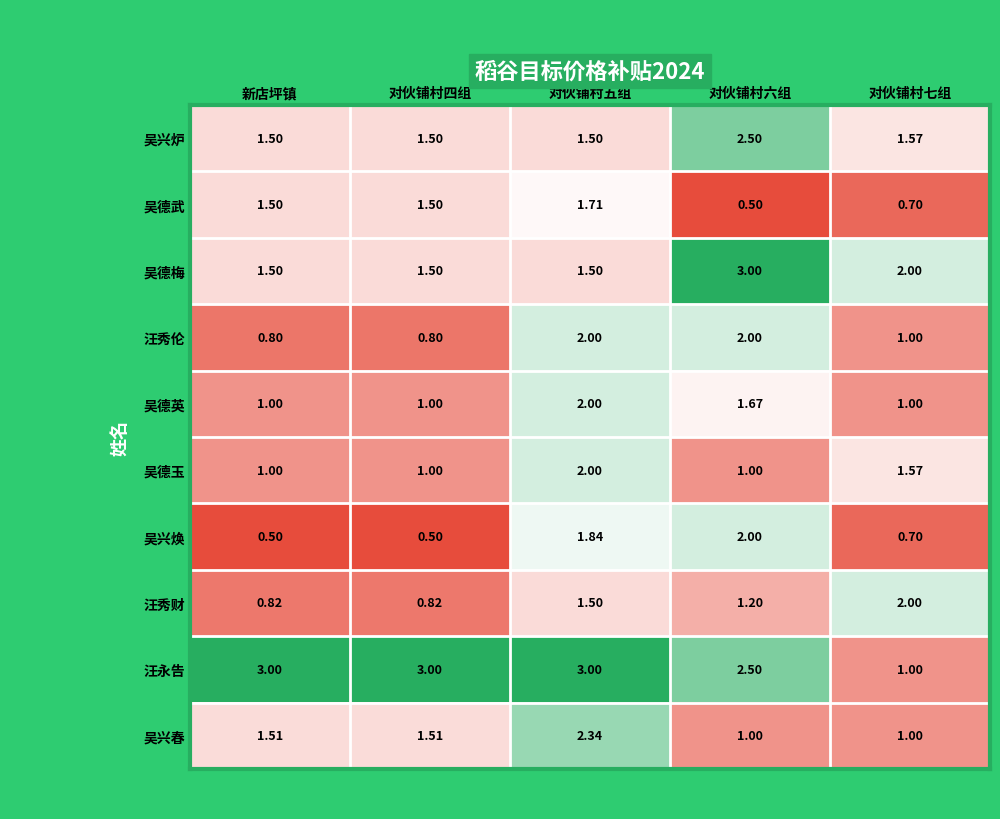

Which series changed the most between 新店坪镇 and 对伙铺村七组?

汪永告